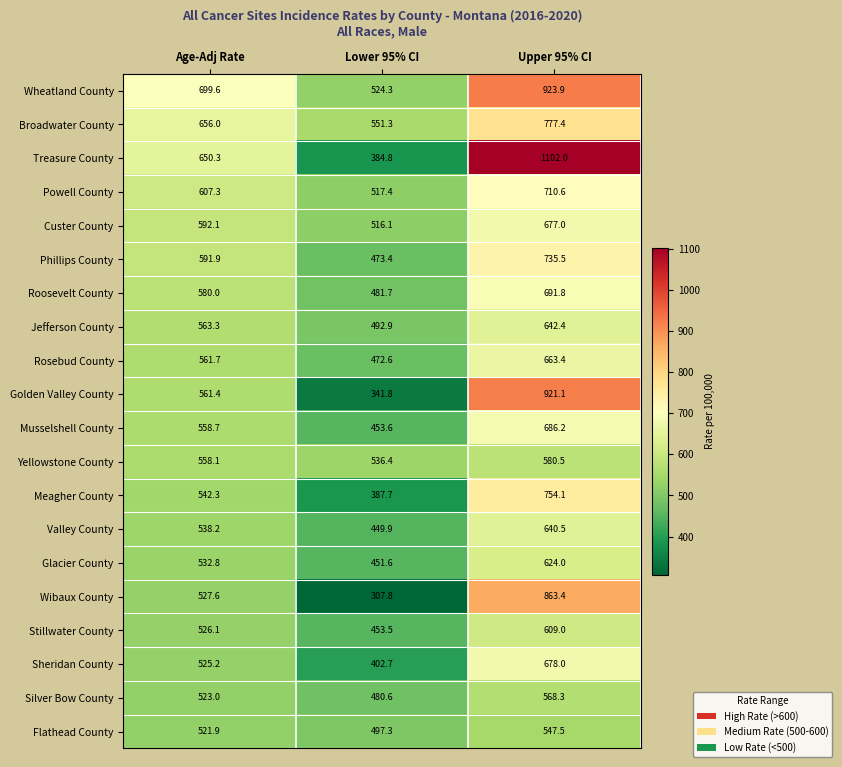

Which series changed the most between Age-Adj Rate and Upper 95% CI?

Treasure County